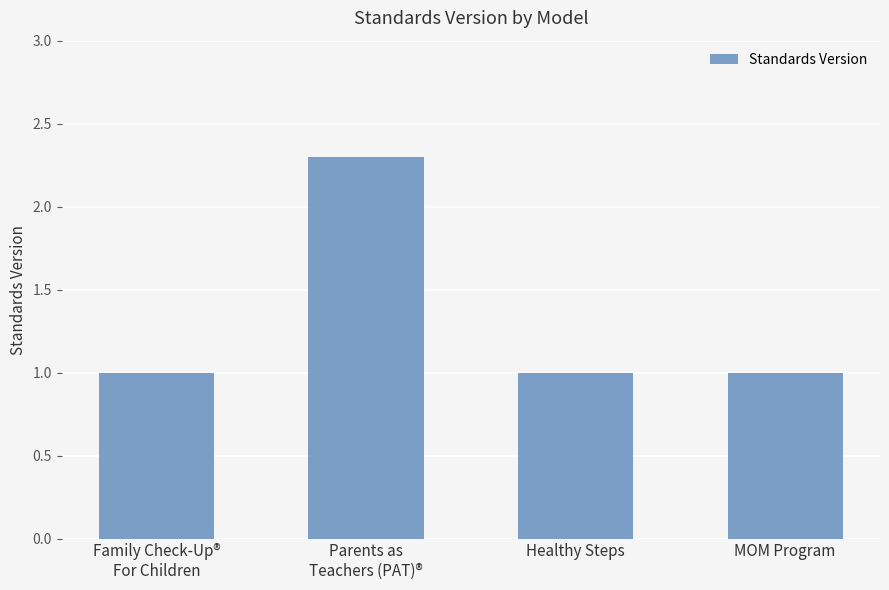

What is the label of the 3rd bar from the right?

Parents as
Teachers (PAT)®